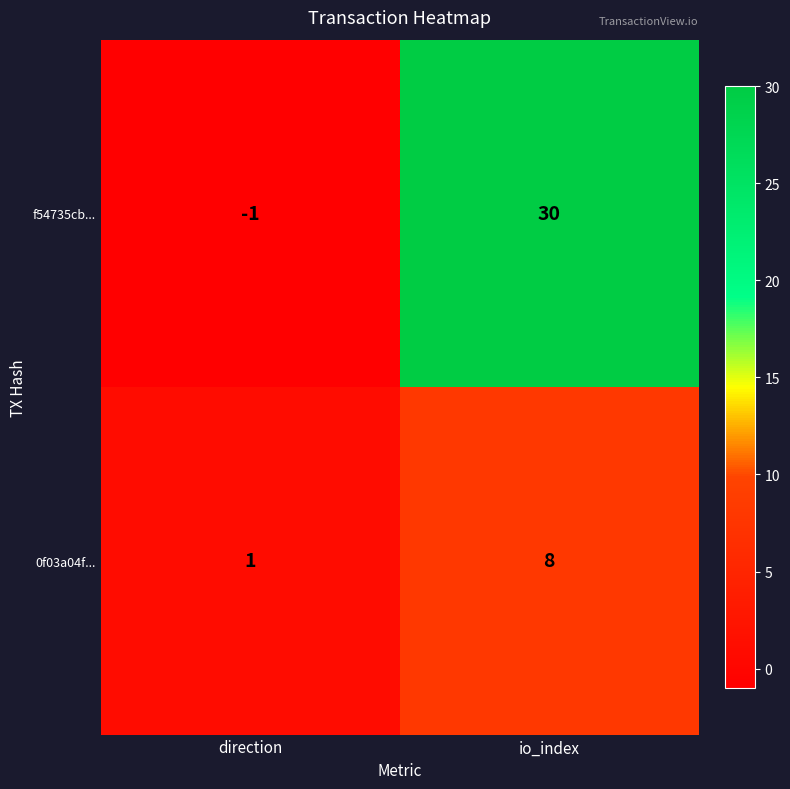

At which label is 0f03a04f... closest to 4?

direction